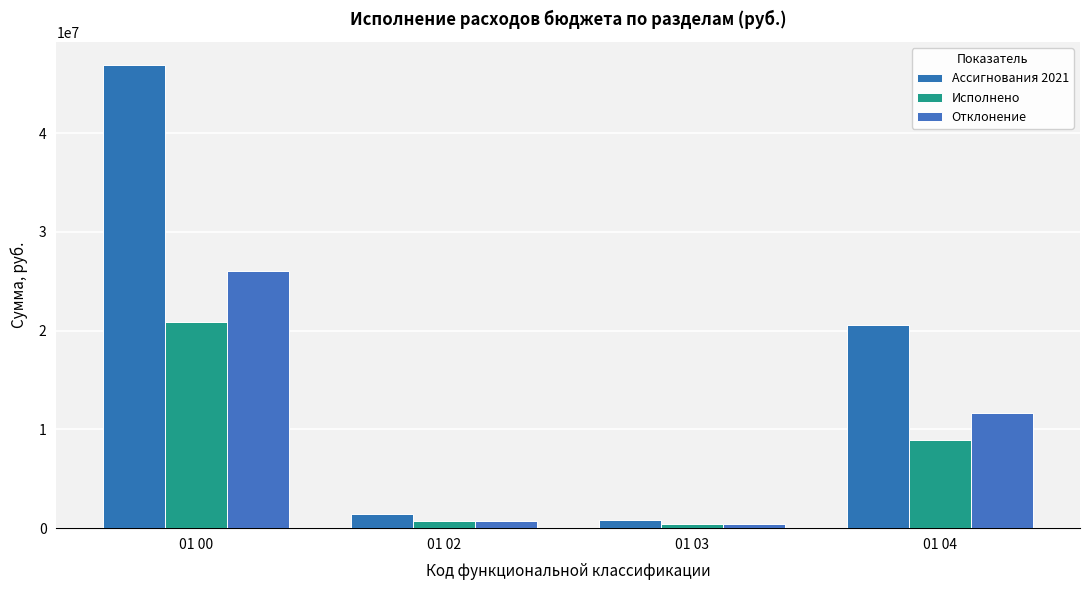

What is the minimum value for Ассигнования 2021?

840000.0